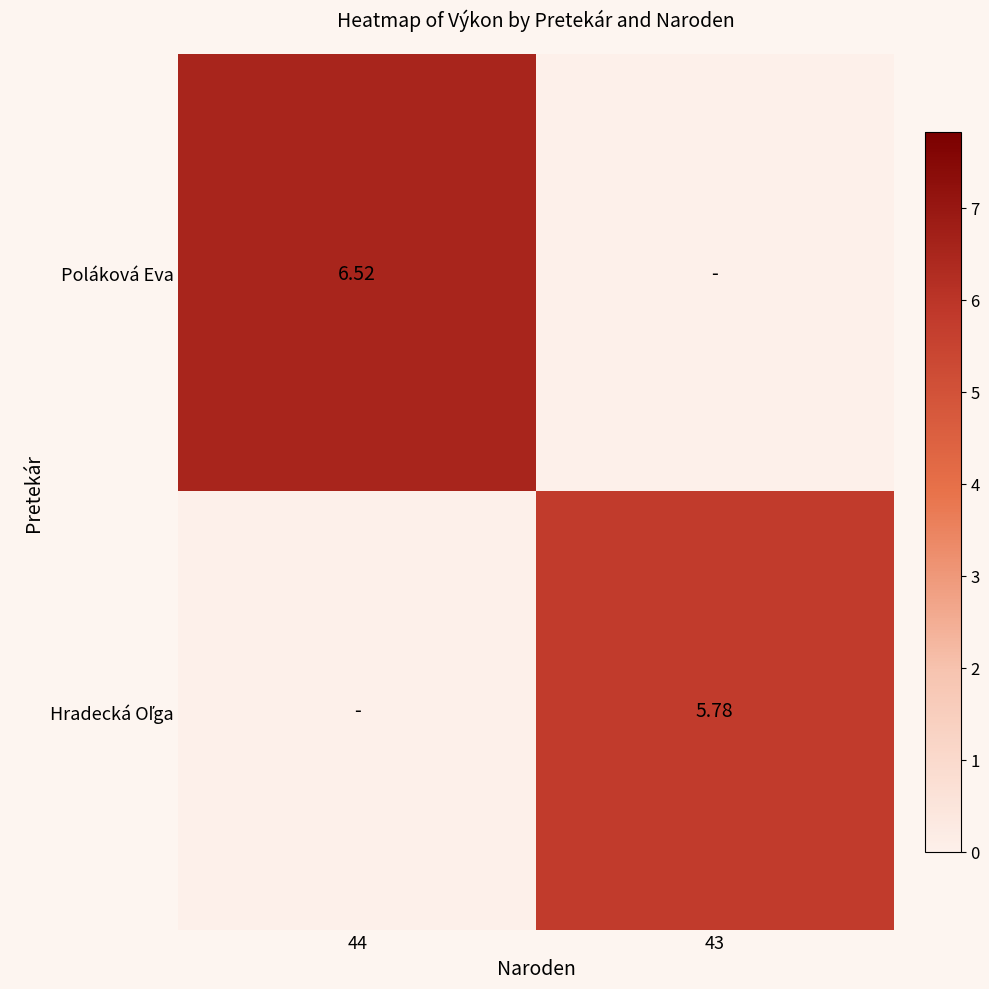

How many values in the Hradecká Oľga series are below 5?

1